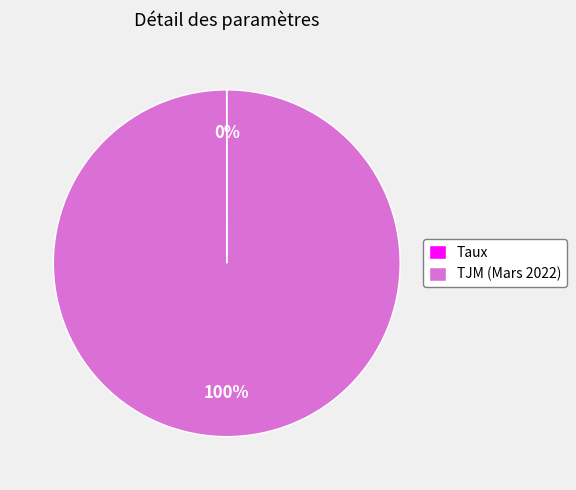

Is it true that TJM (Mars 2022) is 91% of the pie?

False